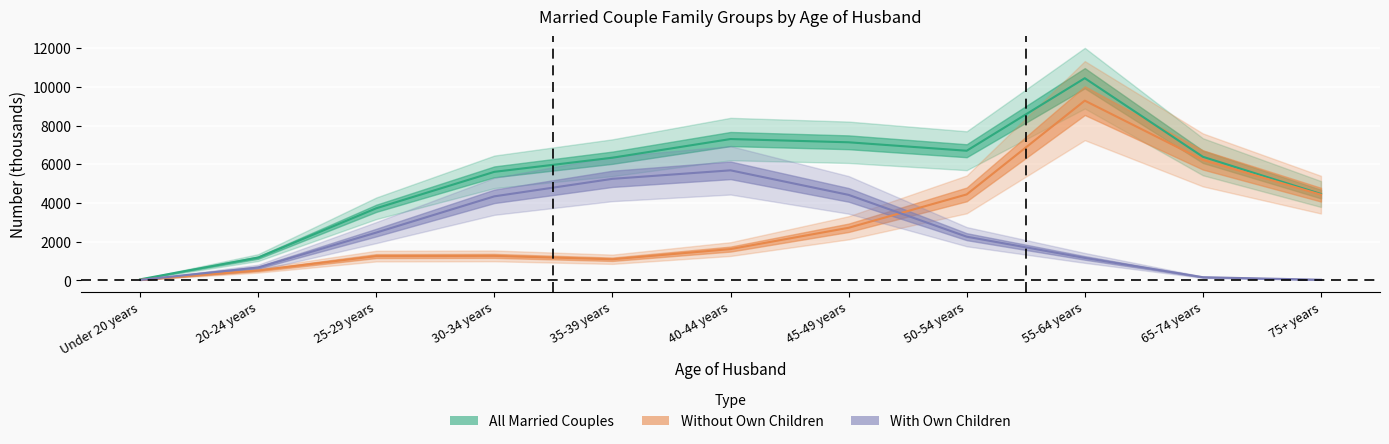

Which category has the highest value across all series?

55-64 years